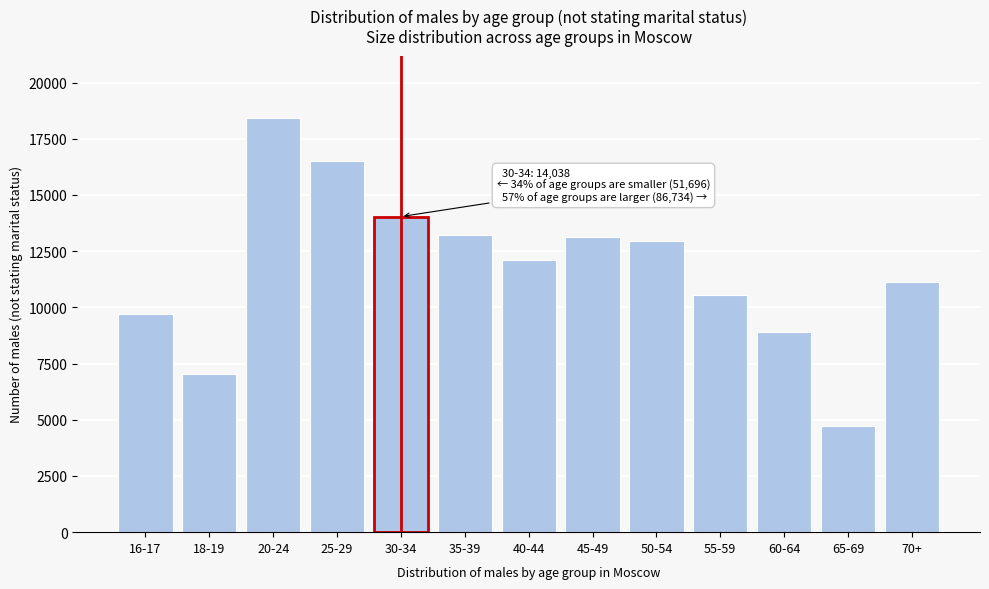

Reading right to left, what are all the values shown in this chart?

11125	4702	8925	10550	12940	13146	12112	13234	14038	16506	18430	7055	9705